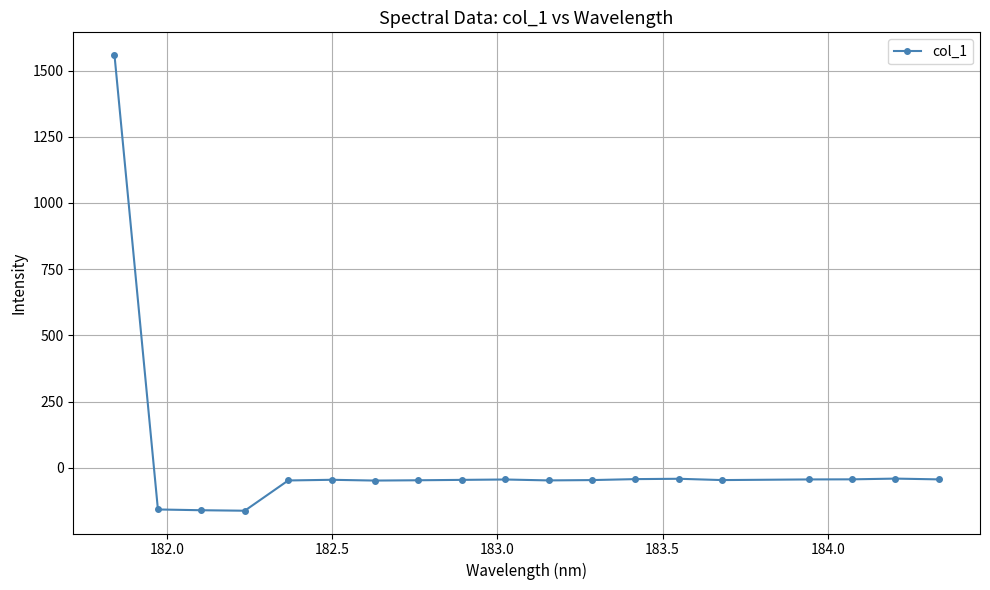

What is the value of the 9th point from the left?

-45.3